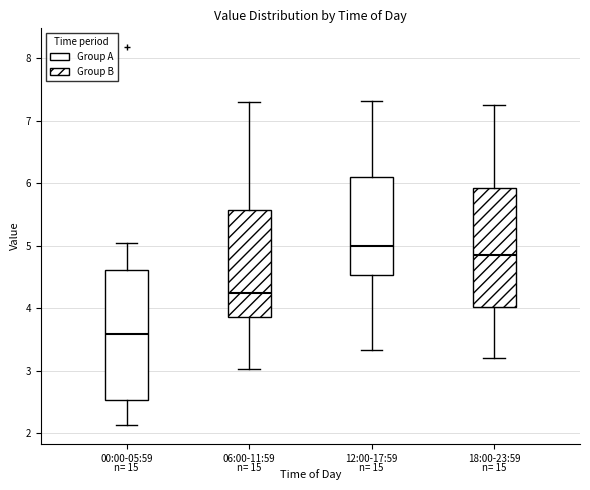

Which box has the highest median line?

12:00-17:59